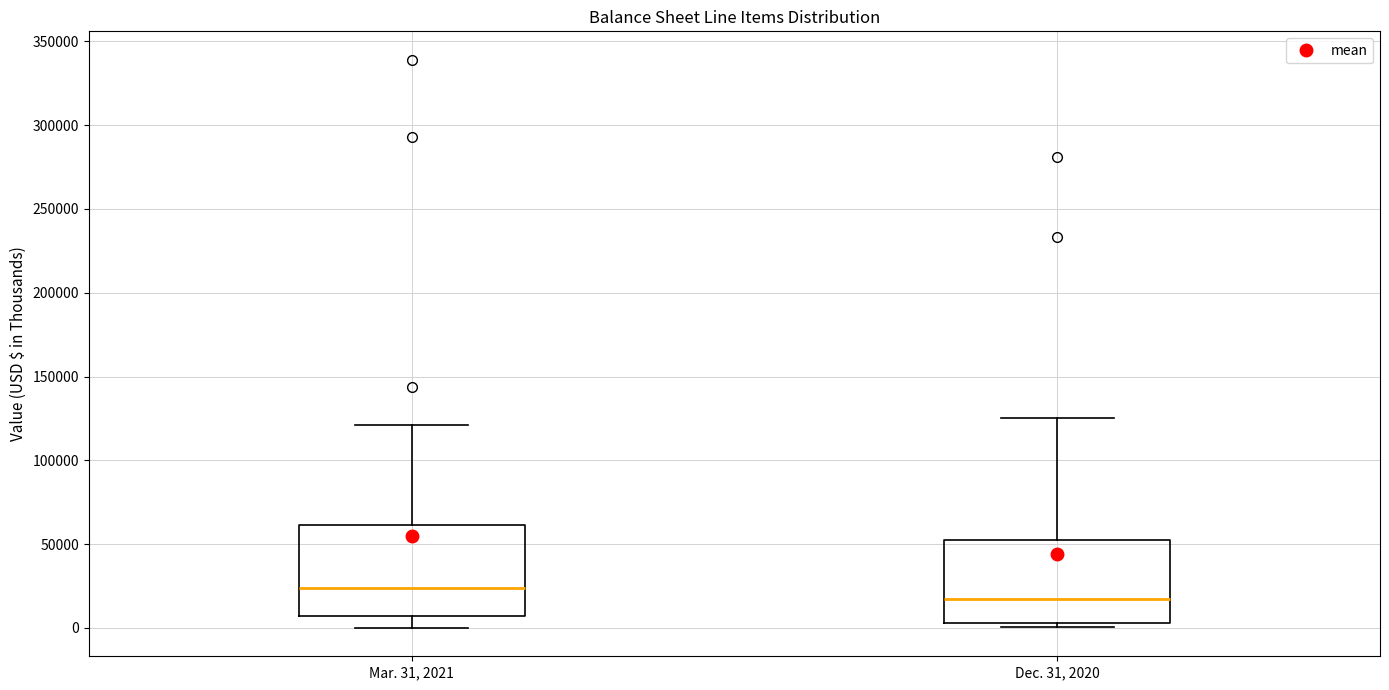

Where does the upper whisker of the box for Dec. 31, 2020 end on the y-axis? The values are not printed on the chart, so give them approximately, as read against the axis.

125000